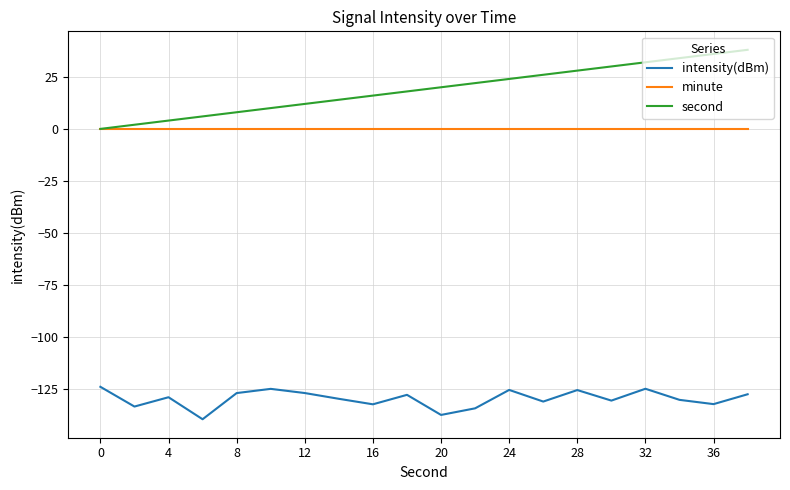

Rank the series by their maximum value, from lowest to highest.

intensity(dBm), minute, second